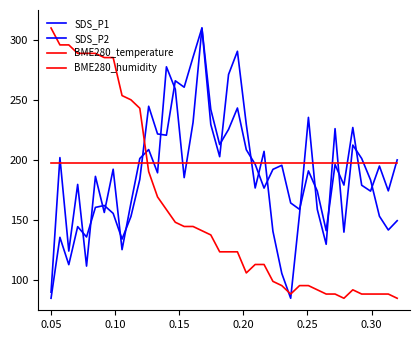

Is this an area chart (filled region under the line)?

No